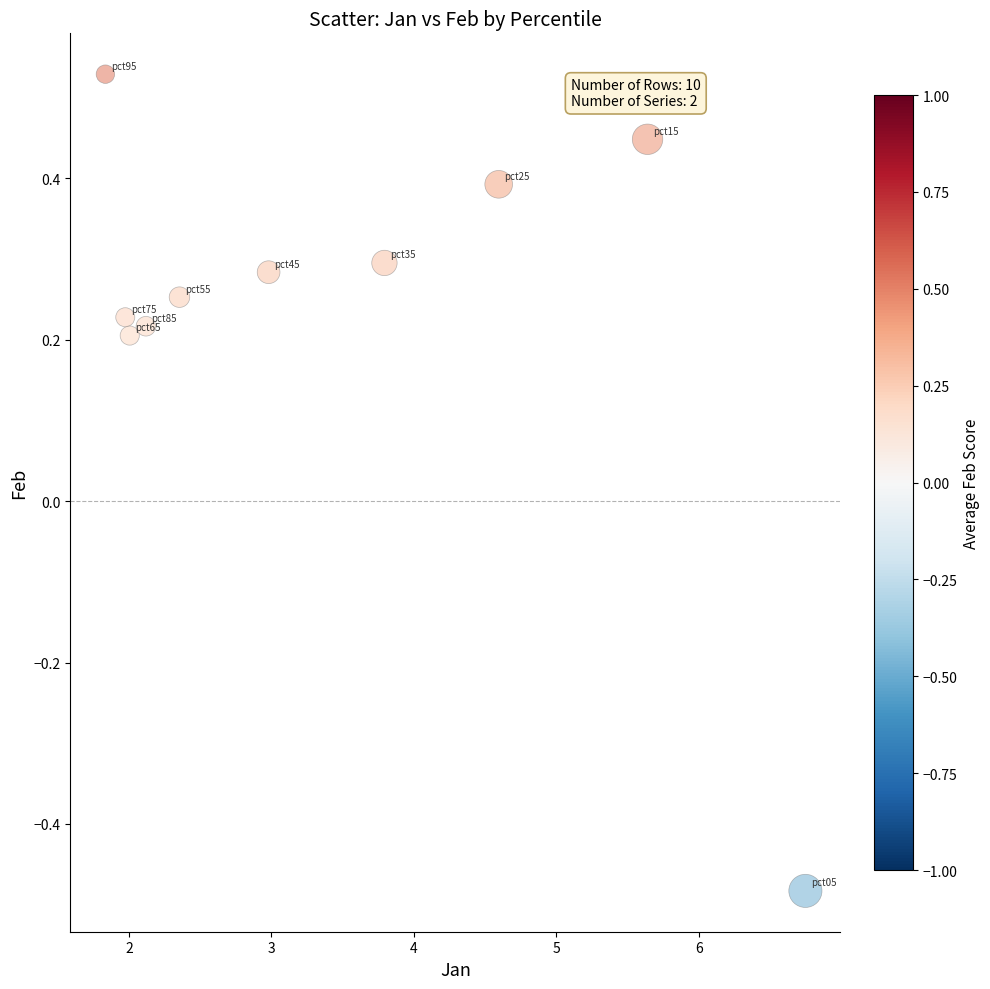

What is the range of Y values (max minus min)?

1.0